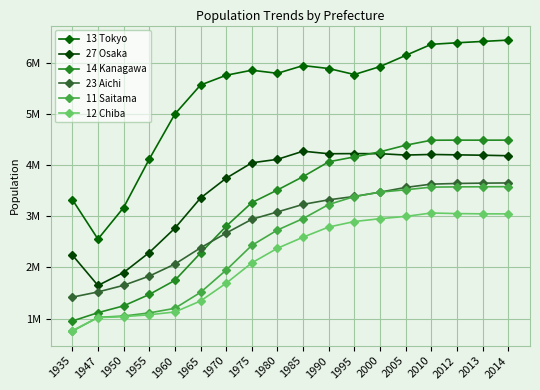

Which category has the lowest value in the 12 Chiba series?

1935